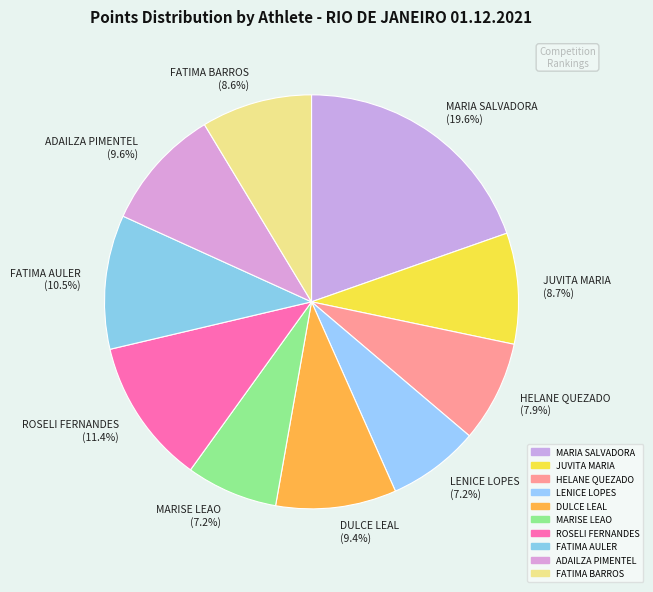

Do LENICE LOPES and FATIMA BARROS together represent more than half of the pie?

No